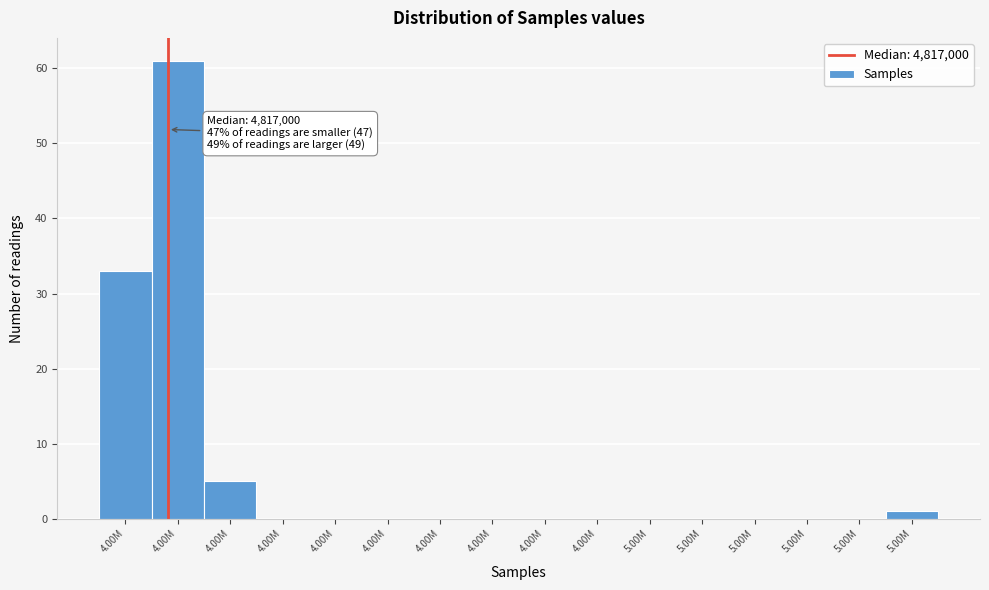

How many categories are shown in the chart?

16